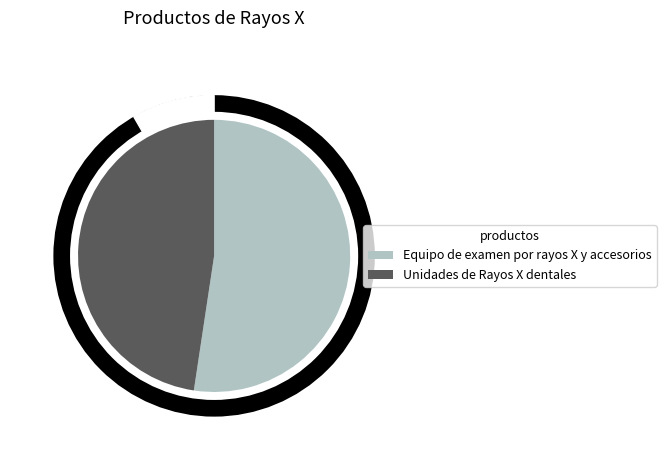

How many slices are in this pie chart?

2